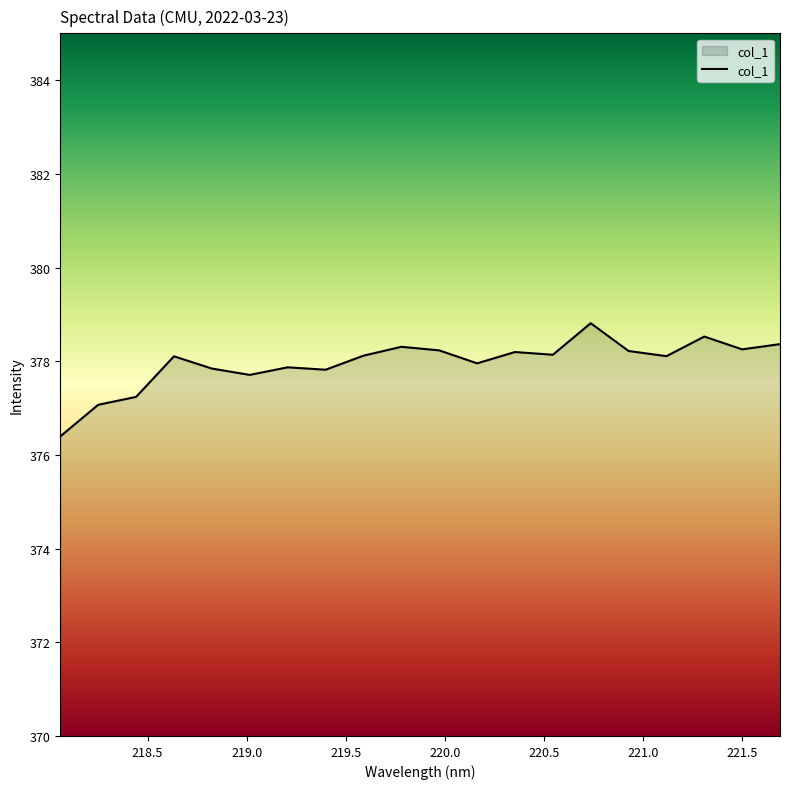

What is the minimum value shown in the chart?

376.4